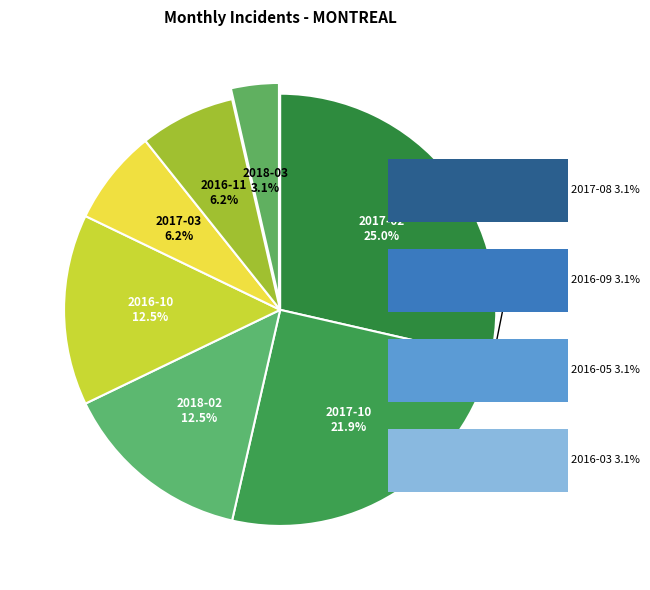

What percentage is NOT represented by 2018-02?

87.5%